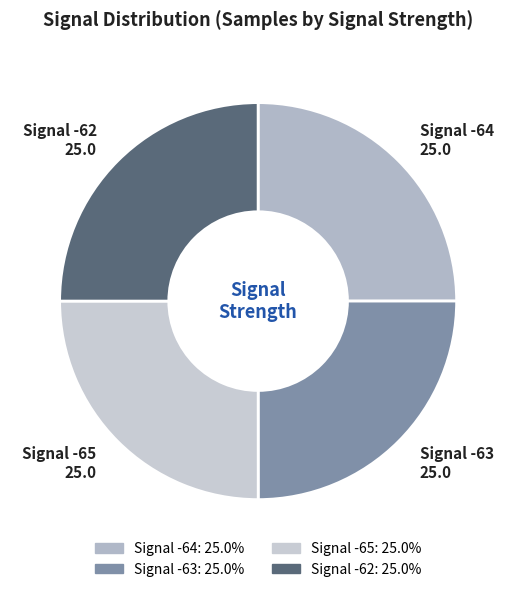

Is there a majority slice in this chart?

No